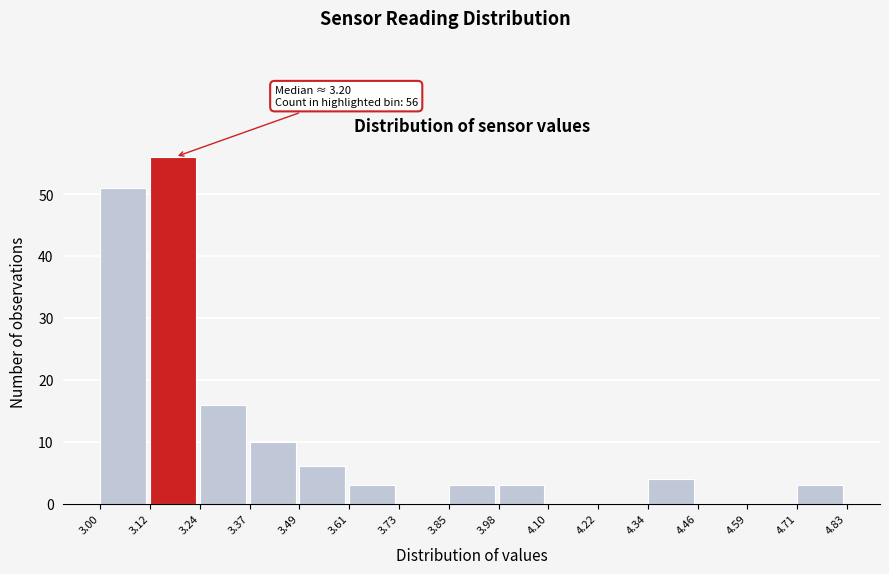

Which range on the x-axis has the tallest bar?

3.12 to 3.24